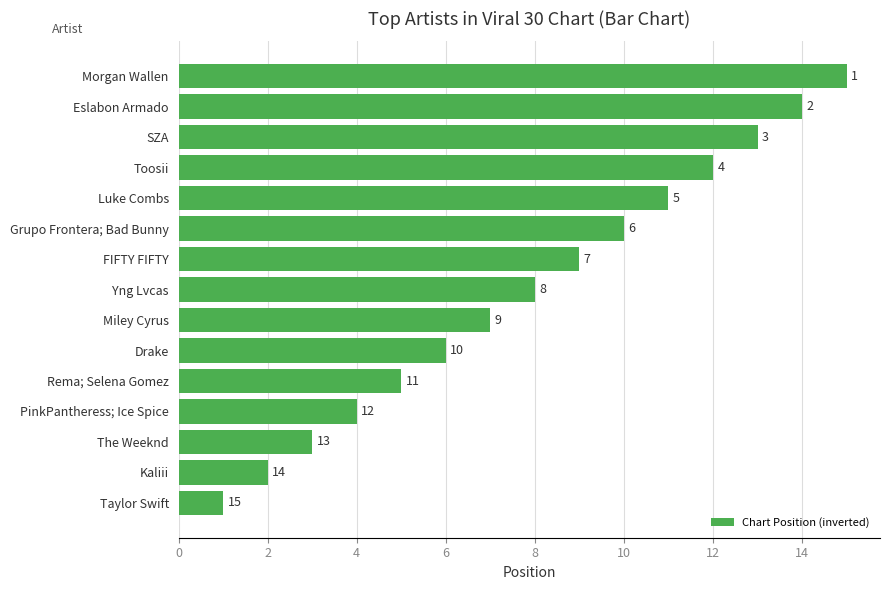

Approximately how many times larger is the value at Grupo Frontera; Bad Bunny compared to The Weeknd?

3.3